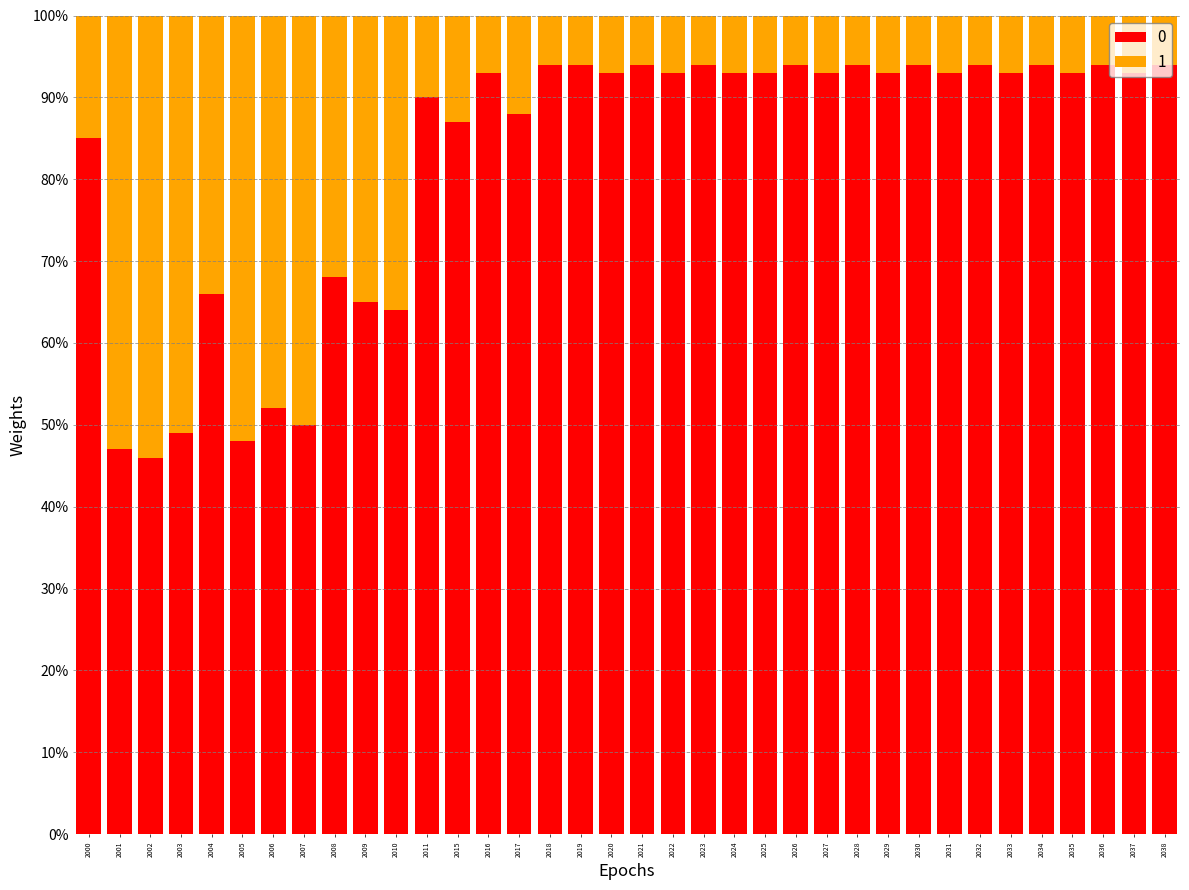

What is the total value across all series at 2001?

100